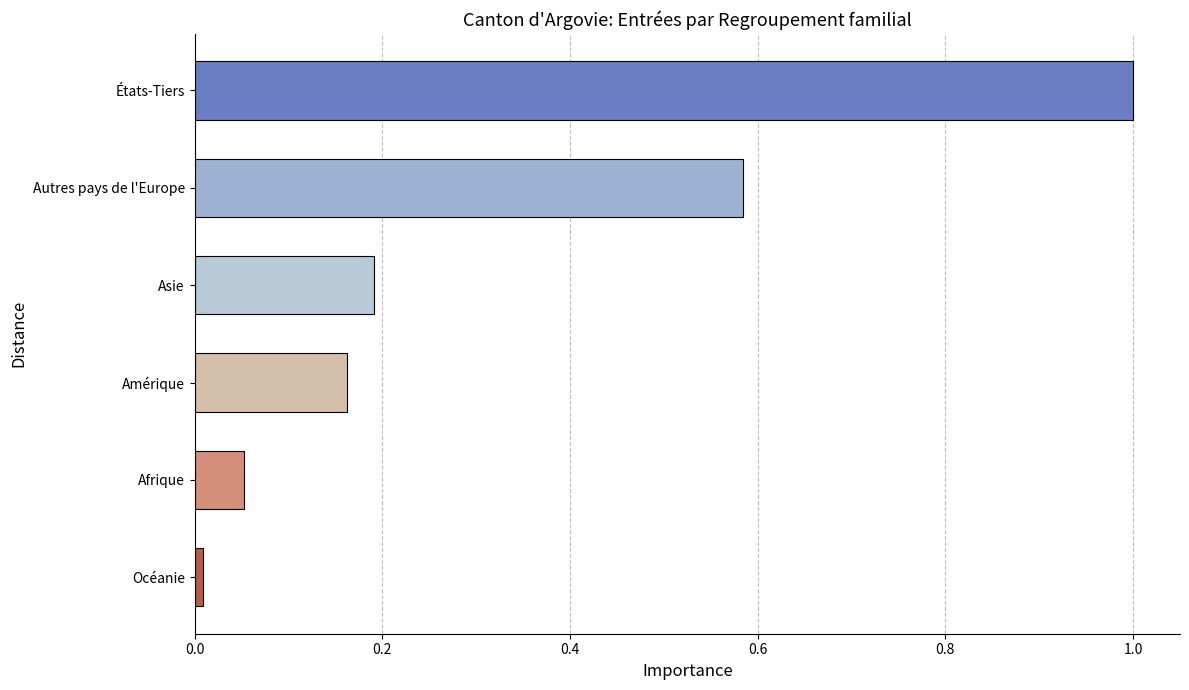

Is it true that the value at Océanie is 0.0?

True